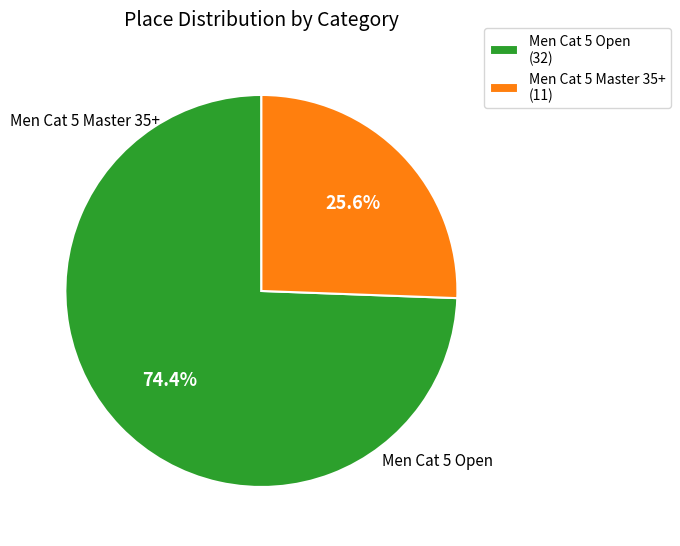

Which slice is the smallest?

Men Cat 5 Master 35+